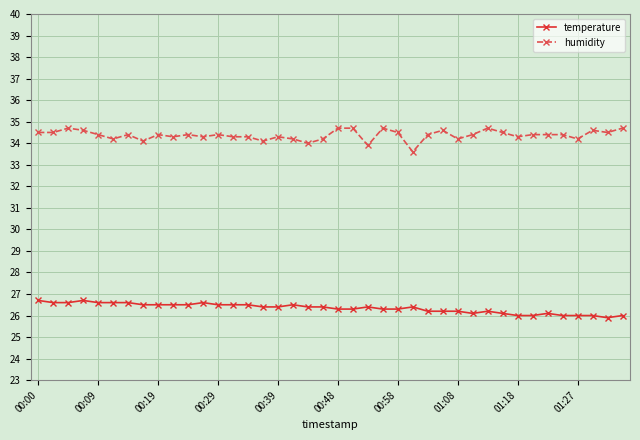

What is the difference between the second highest and second lowest values in the temperature series?

0.7